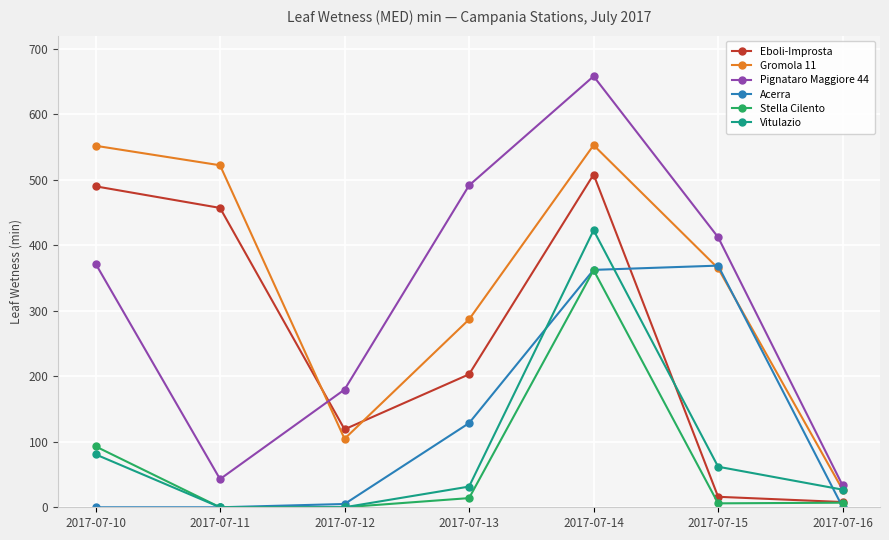

How many values in the Eboli-Improsta series are below 203?

3